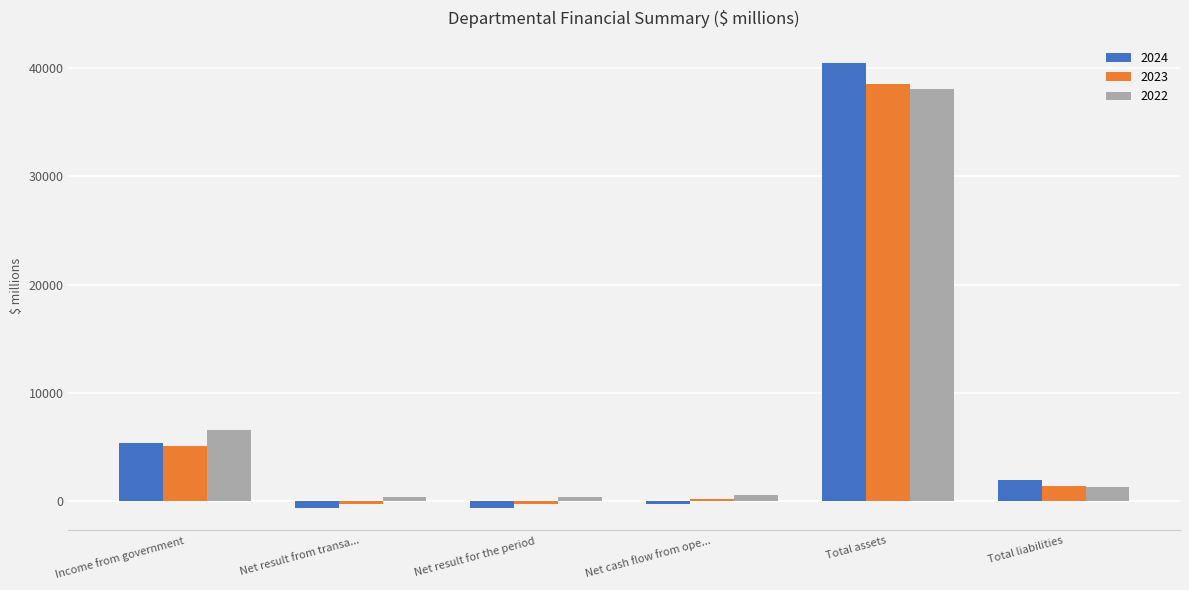

What is the greatest value displayed?

40495.4